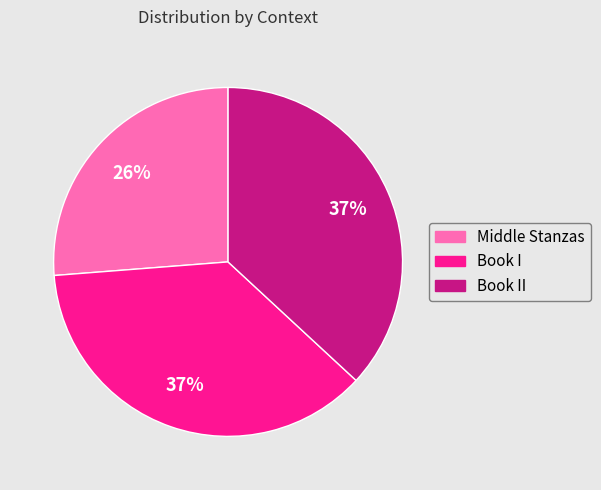

What is the smallest slice in the pie chart?

Middle Stanzas